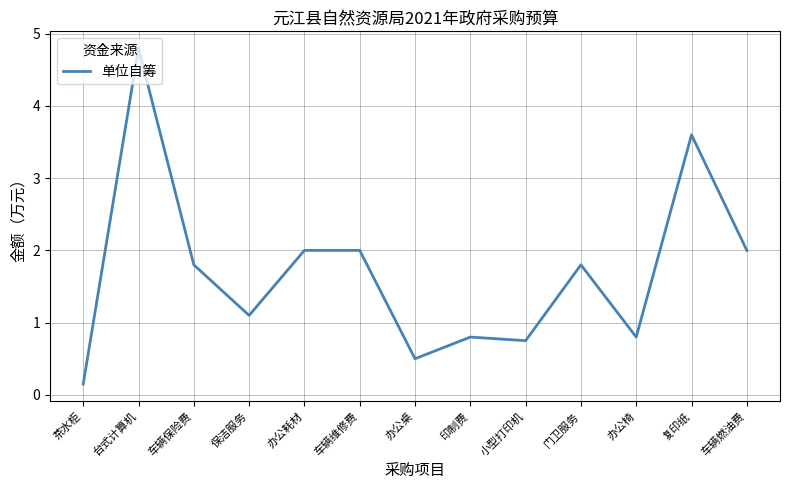

Which has a higher value, 办公桌 or 车辆燃油费?

车辆燃油费